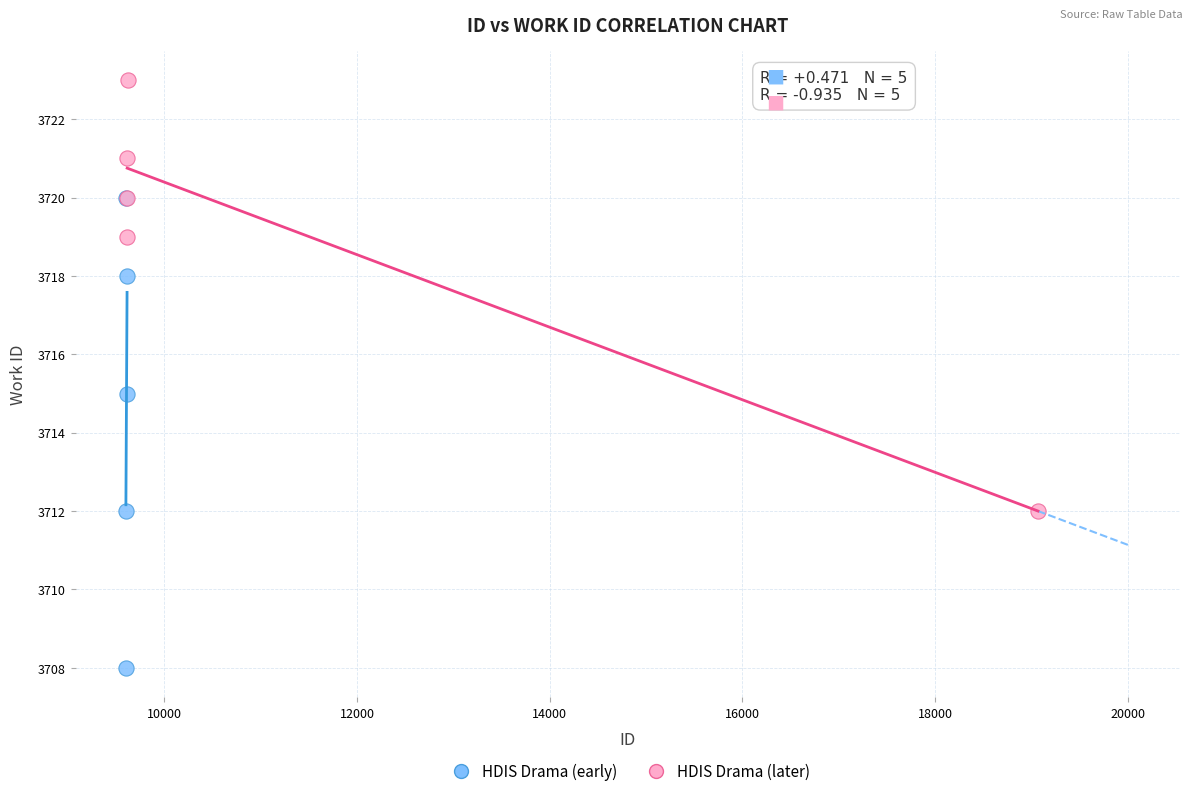

Which series has the widest spread of Y values?

HDIS Drama (early)